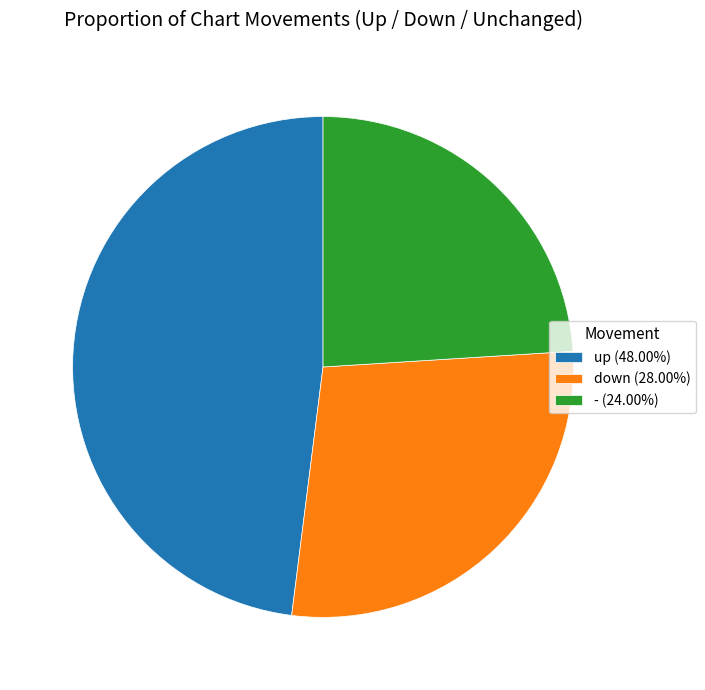

Is there any slice that represents more than half of the pie?

No